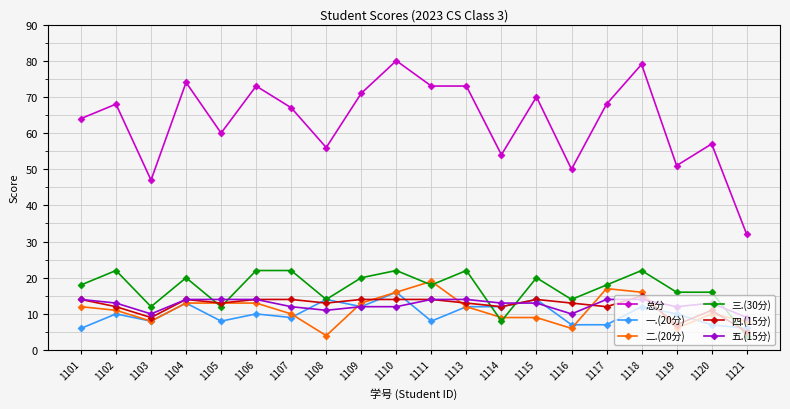

Between which two adjacent categories do 三.(30分) and 四.(15分) first intersect?

1104 and 1105